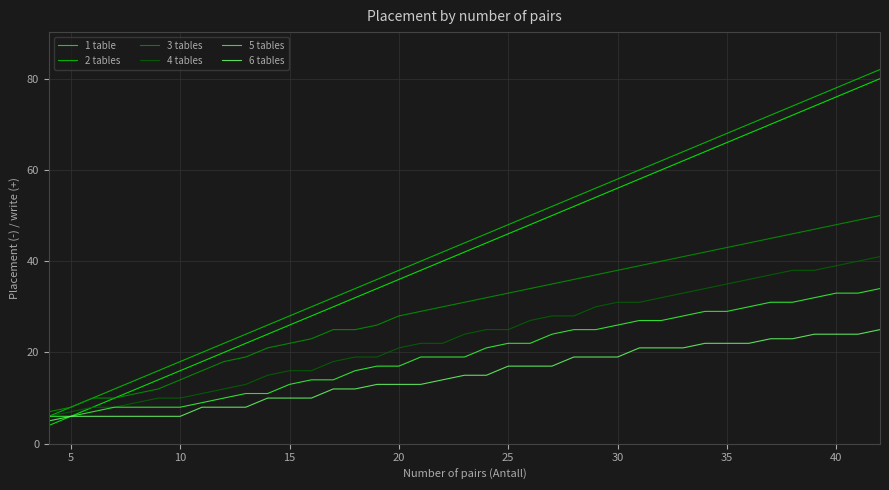

What is the maximum value shown in the chart?

82